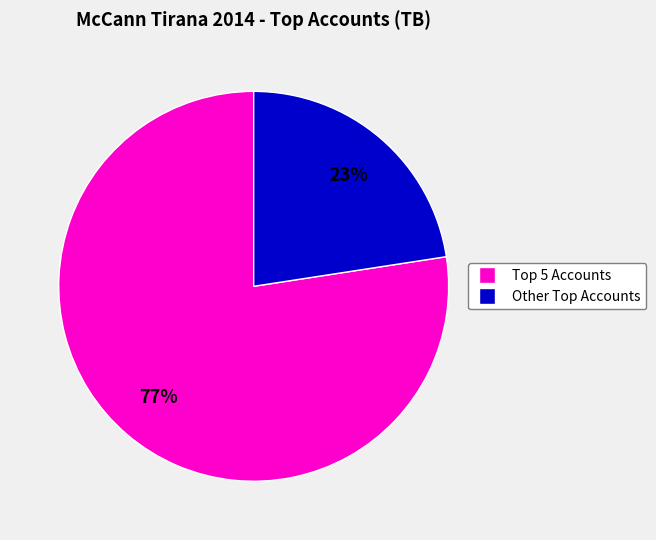

Is there any slice that represents more than half of the pie?

Yes